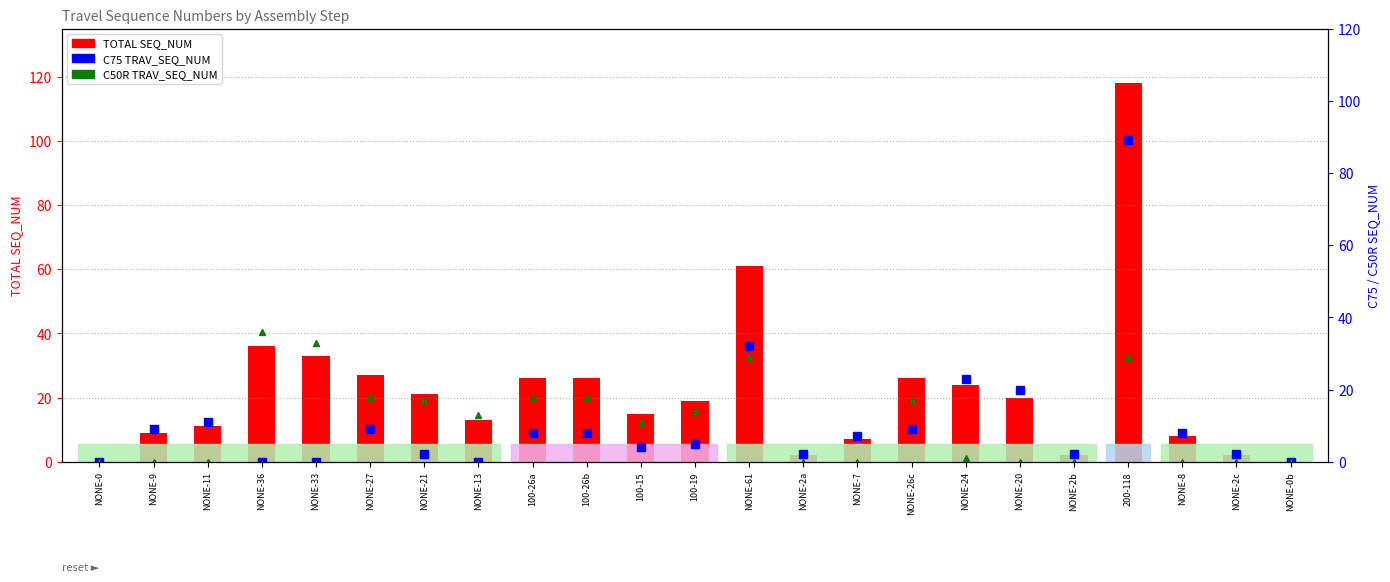

What is the total value across all series at NONE-2c?

4